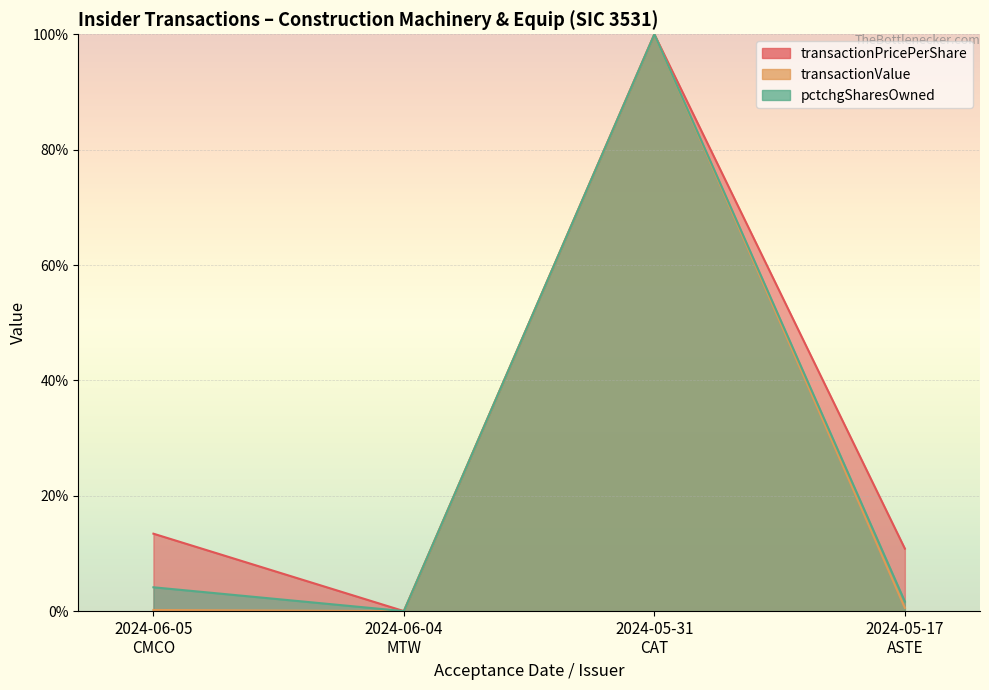

What is the maximum value for transactionValue?

100.0